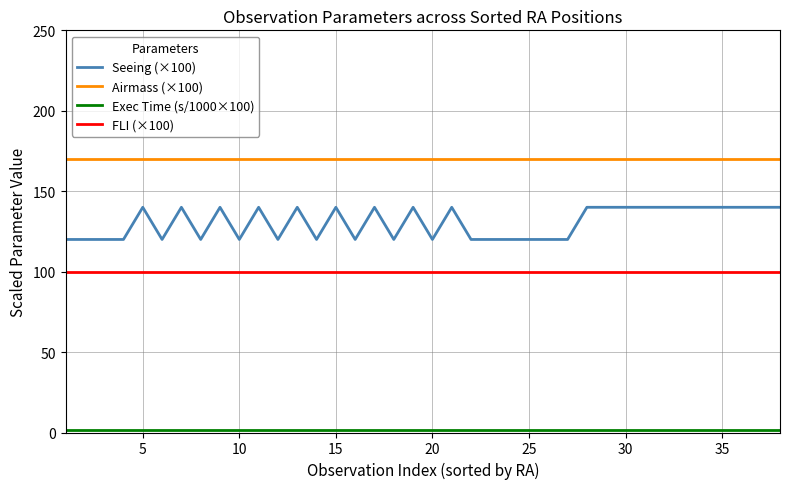

True or false: FLI (×100) and Seeing (×100) cross at least once.

False